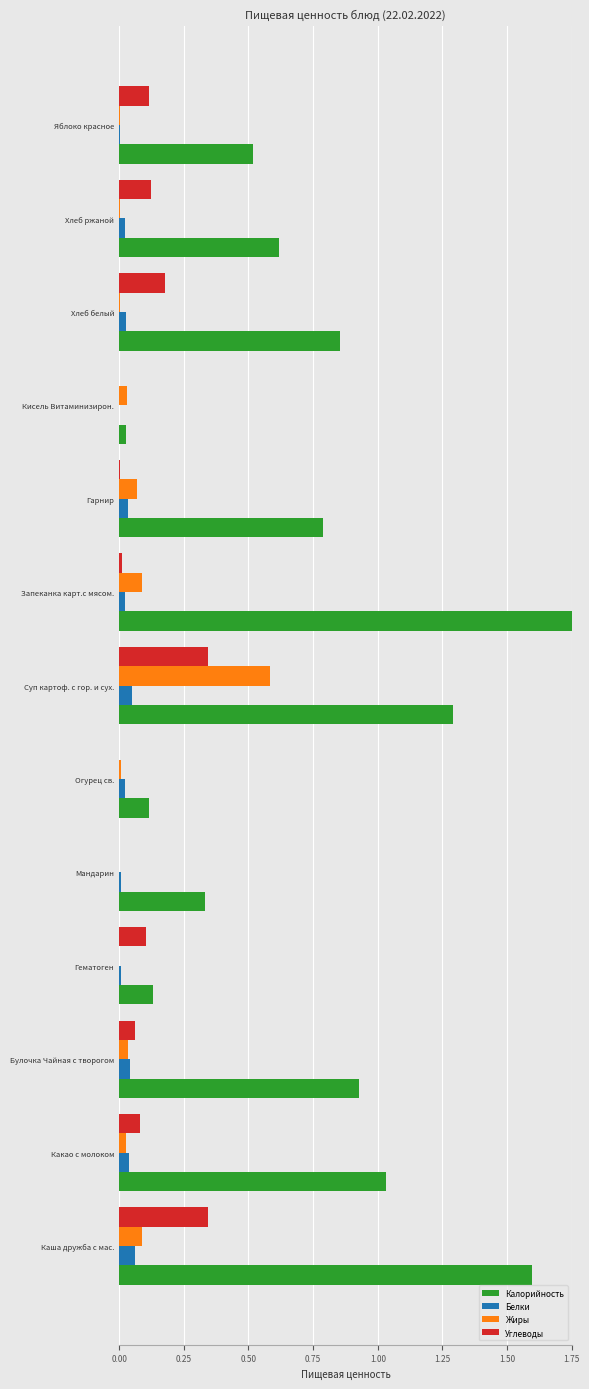

True or false: Белки has a value of 0.0 at Хлеб белый.

True